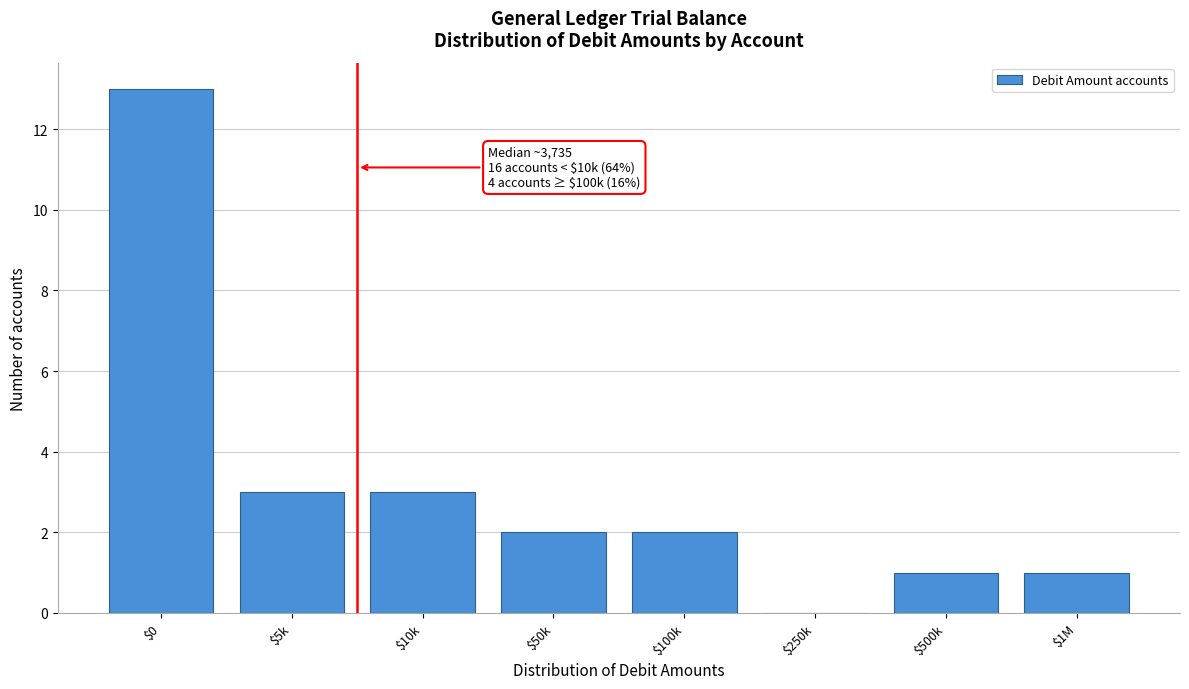

What is the greatest value displayed?

13